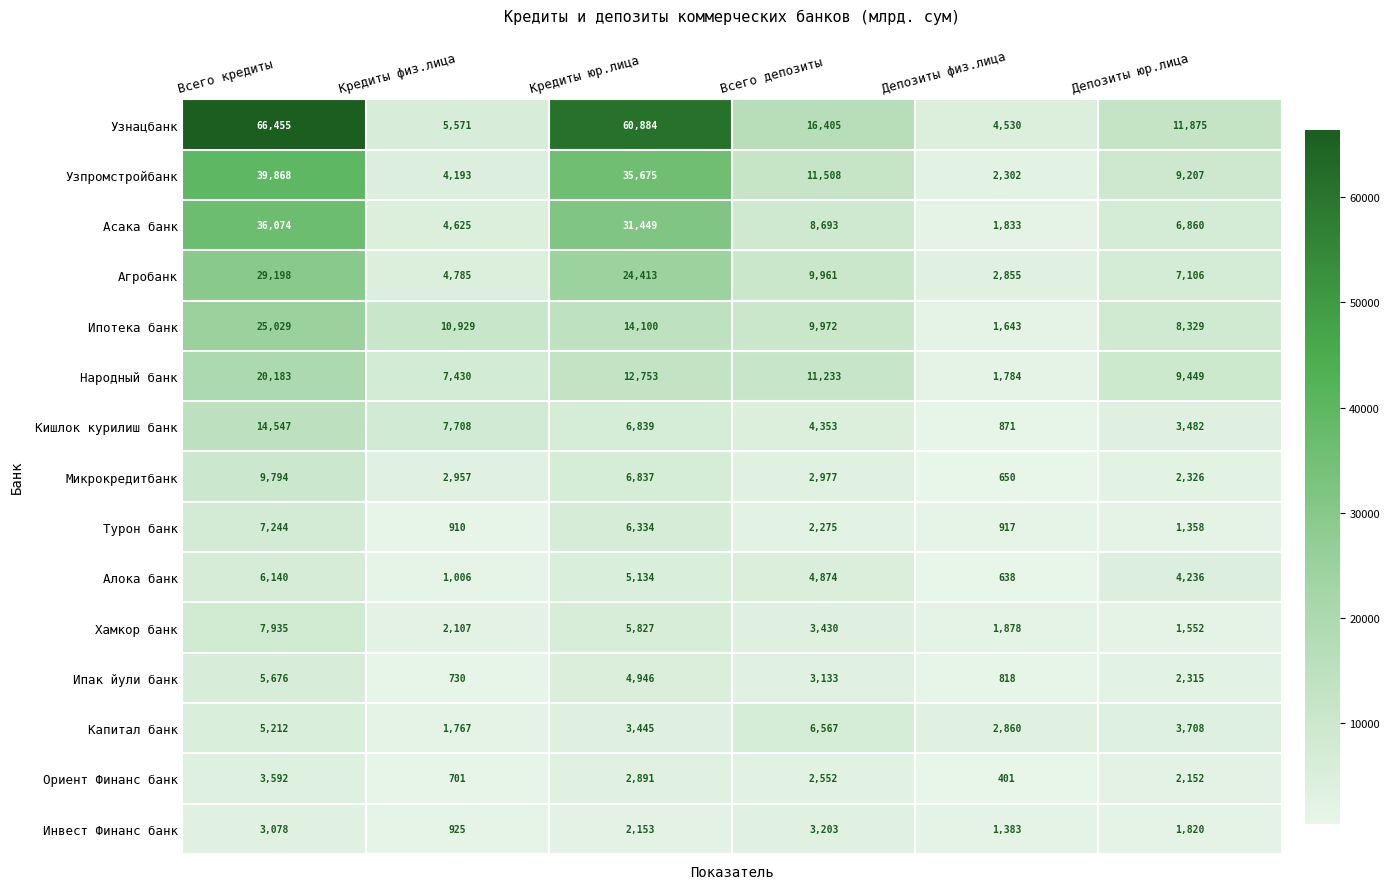

What is the approximate value of Агробанк at Депозиты физ.лица, to the nearest 50?

2850